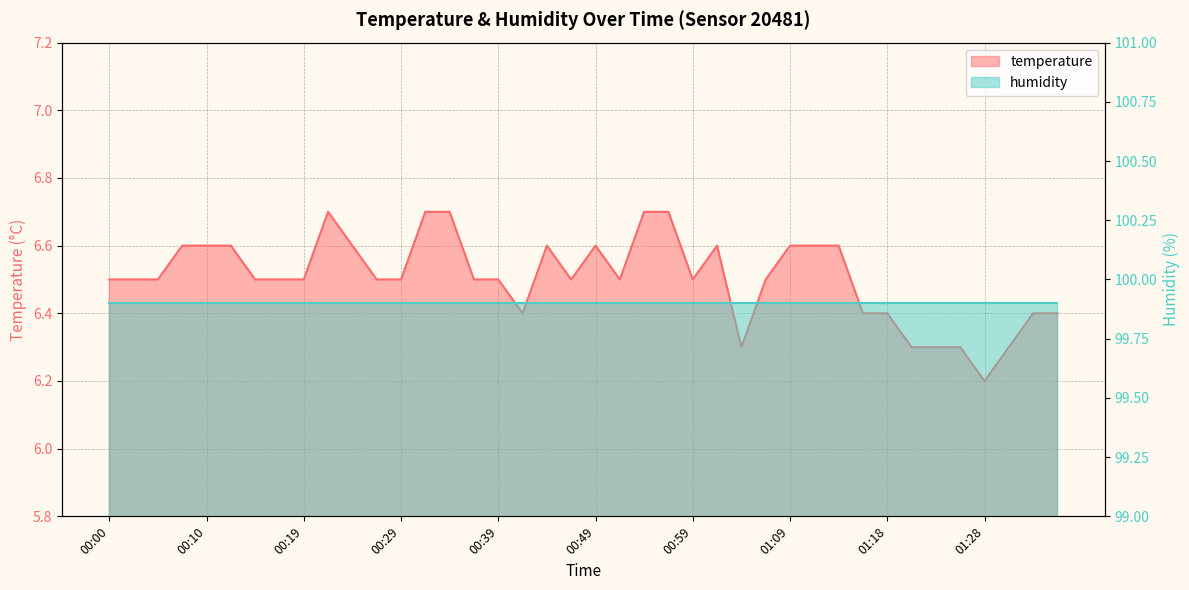

At which label is the value closest to 6?

01:28